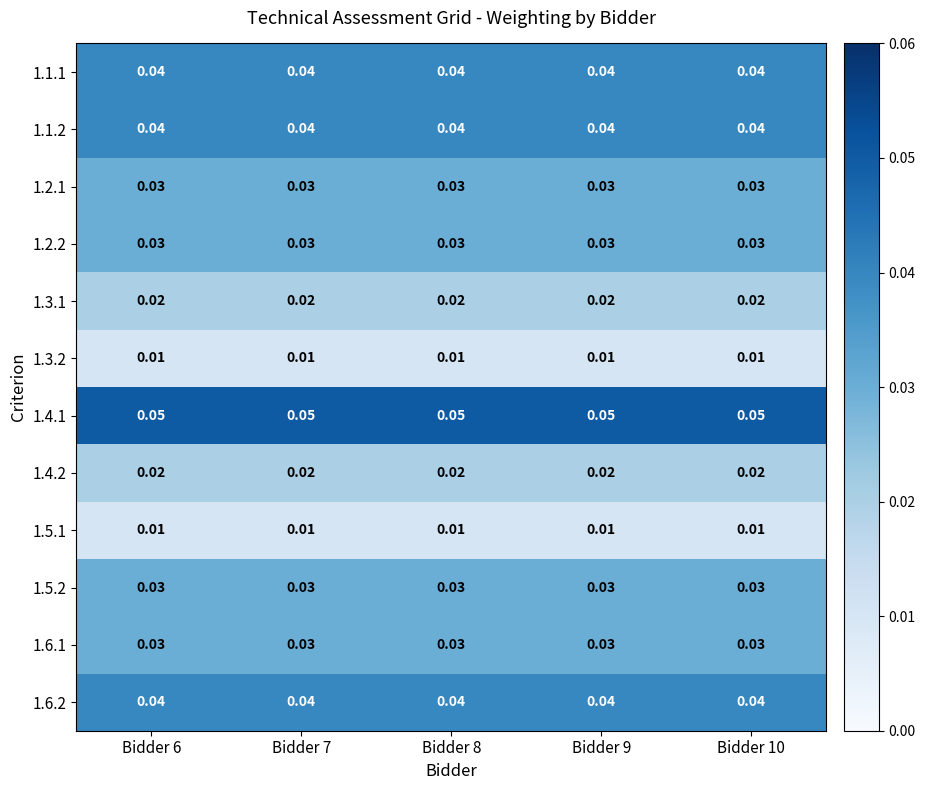

Between Bidder 9 and Bidder 7, which is larger?

Bidder 9